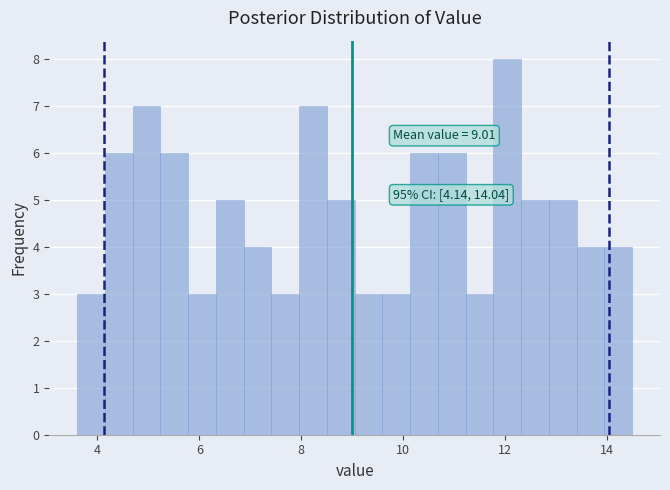

Read against the x-axis, roughly where is the centre of the tallest bar?

12.0